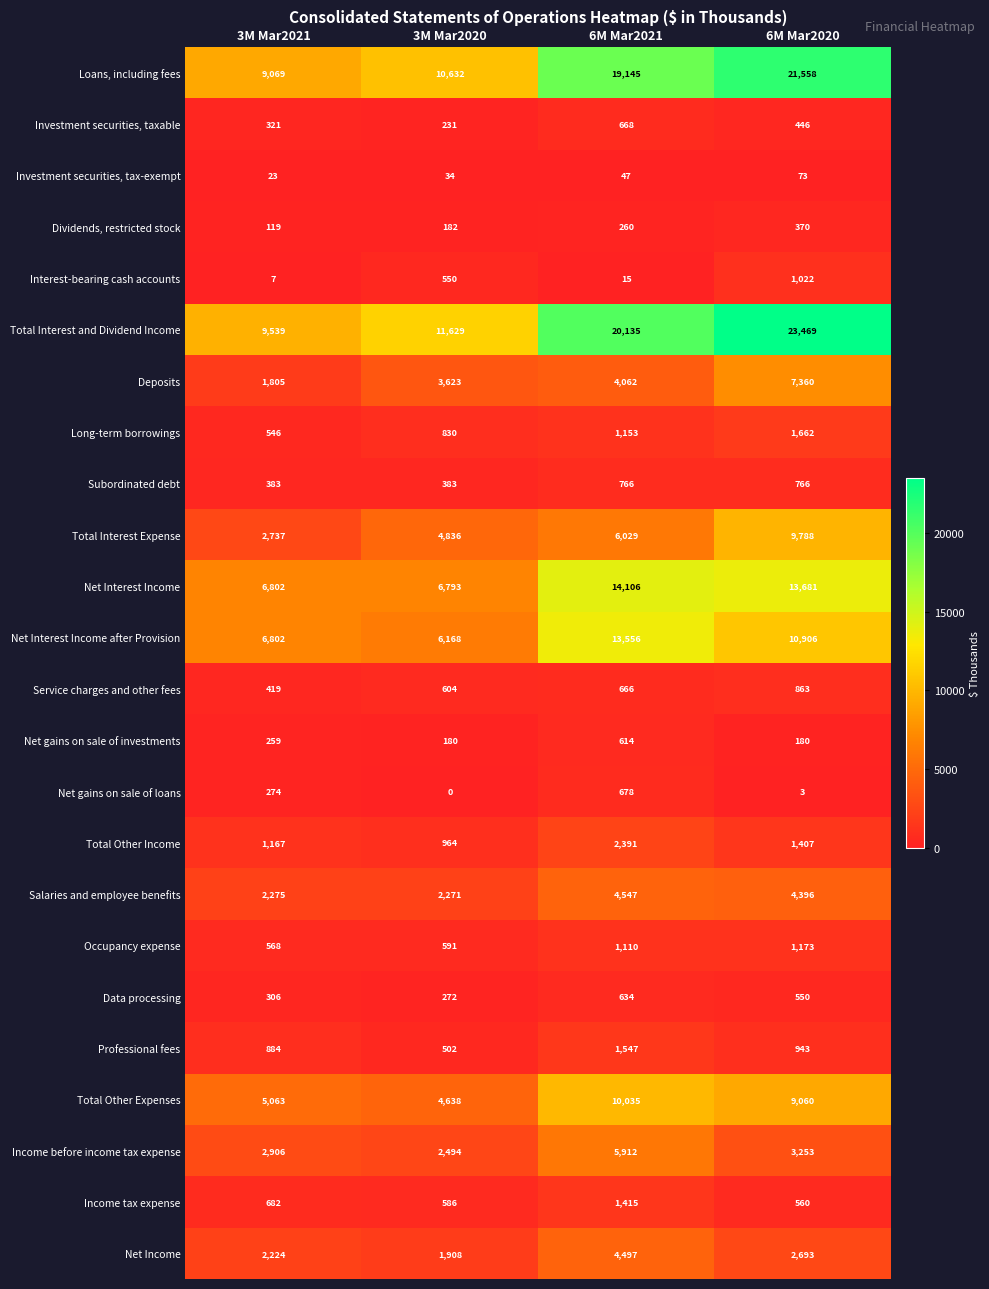

What is the greatest value displayed?

23469